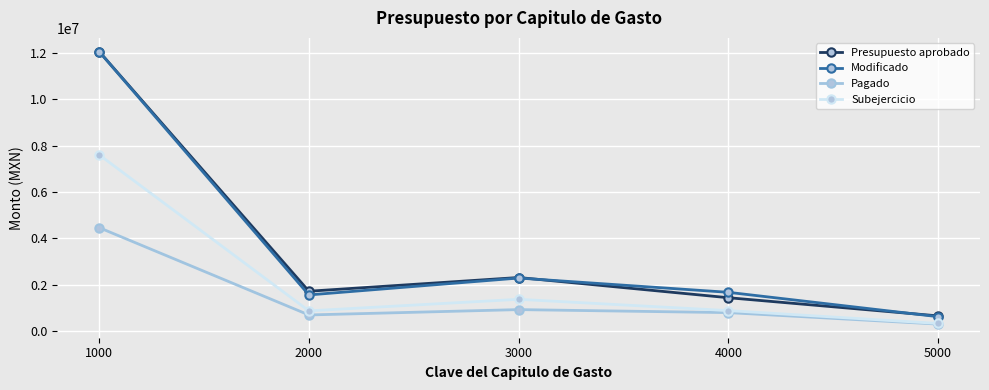

Does the chart have visible grid lines?

Yes